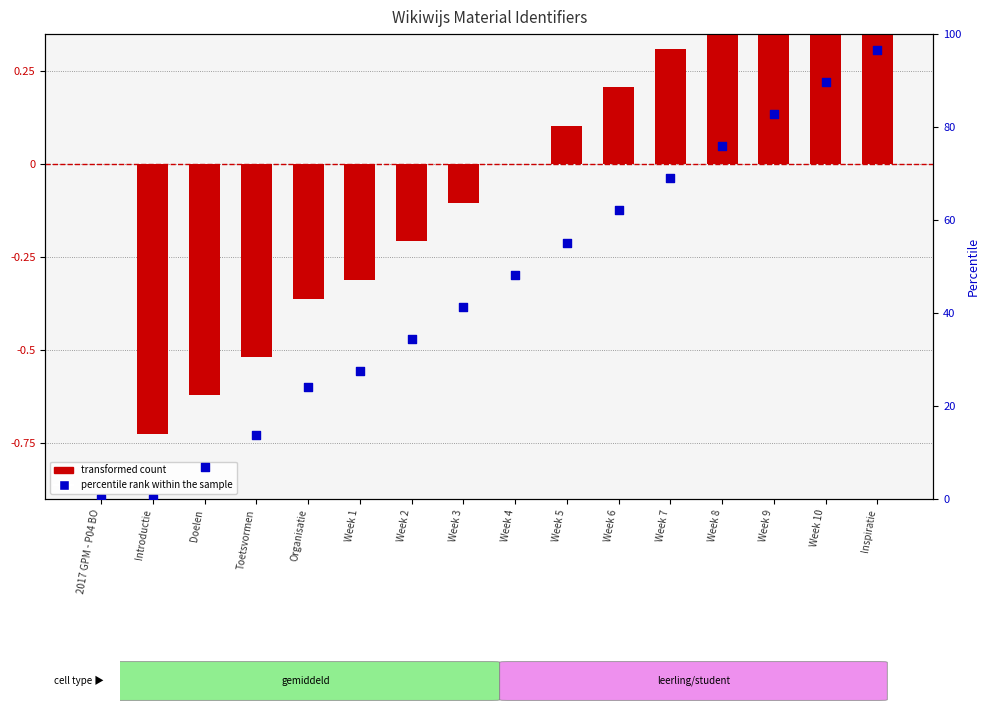

At which category is the sum across all series the highest?

Inspiratie